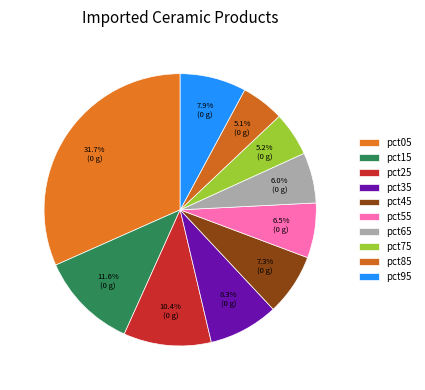

What is the change in value from pct35 to pct45?

-0.1